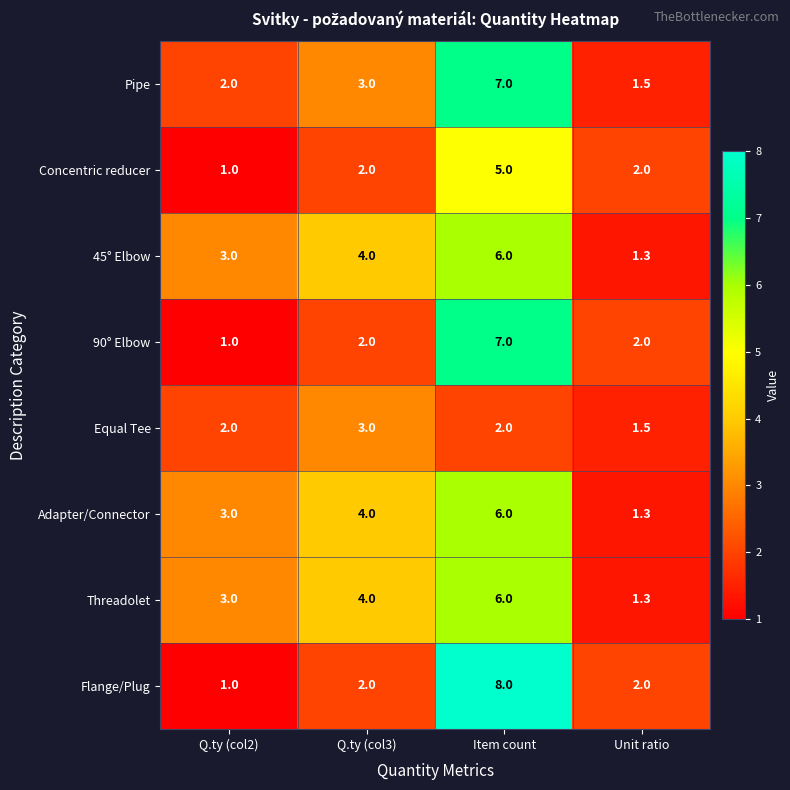

What is the greatest value displayed?

8.0